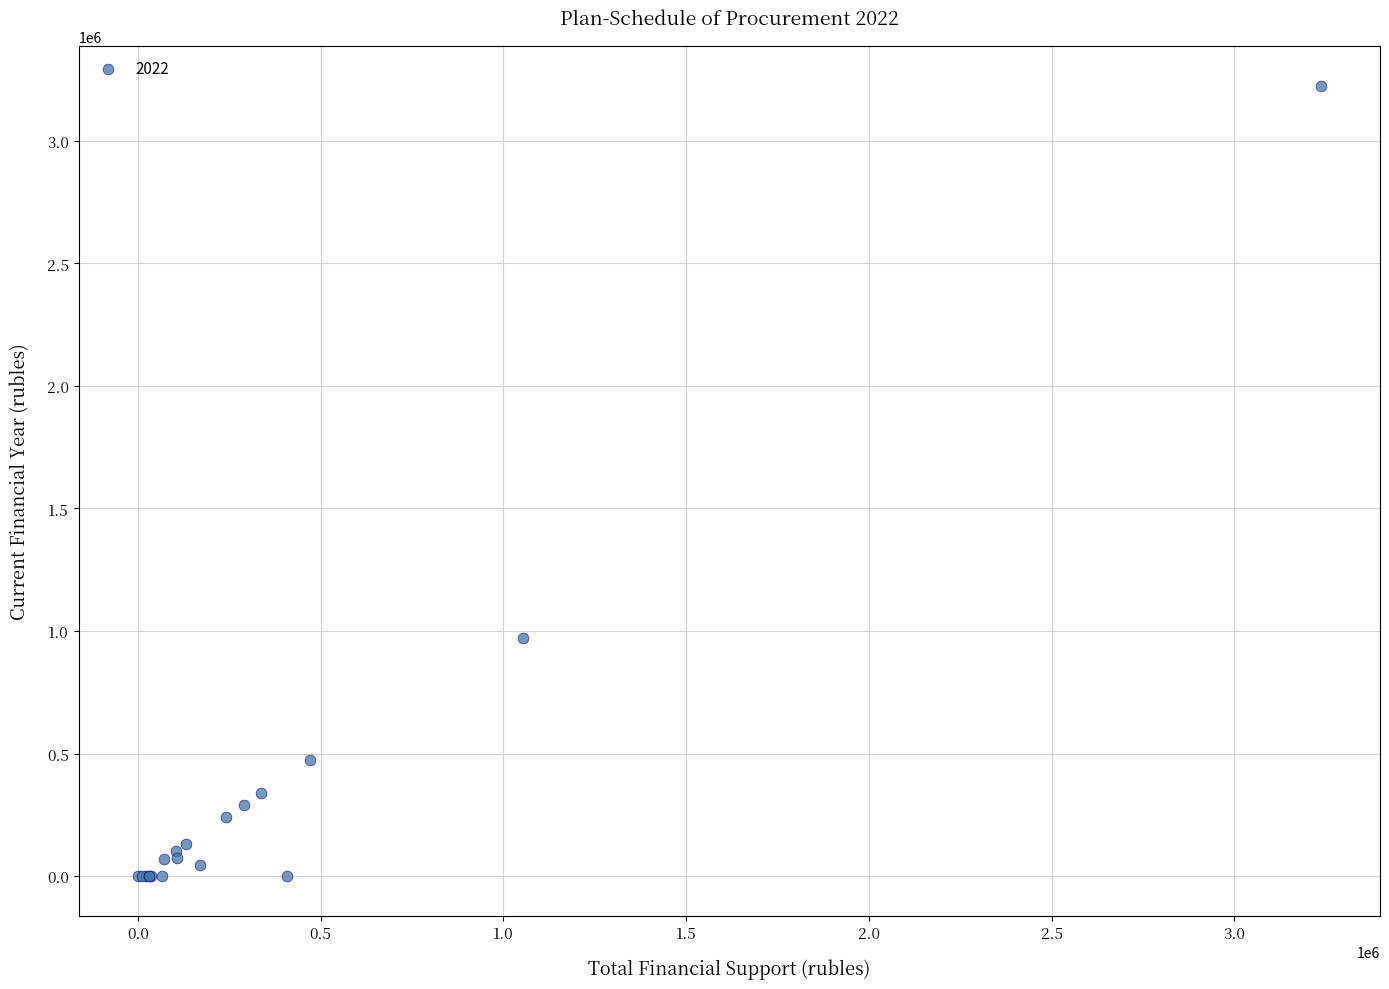

What Y value in the scatter plot is closest to 1612254?

970013.0